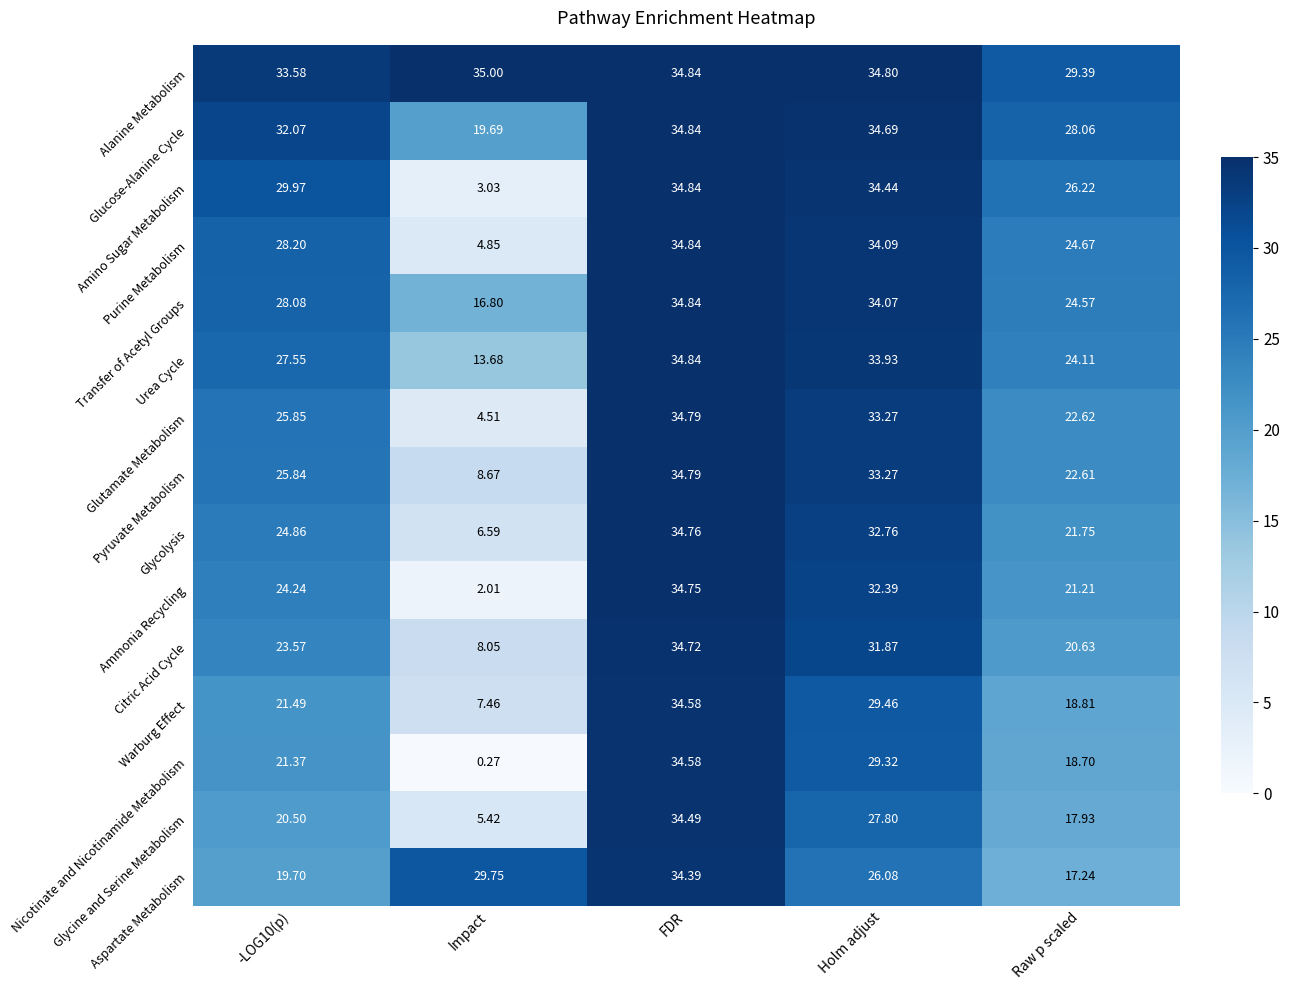

At which label does Alanine Metabolism reach its minimum?

Raw p scaled